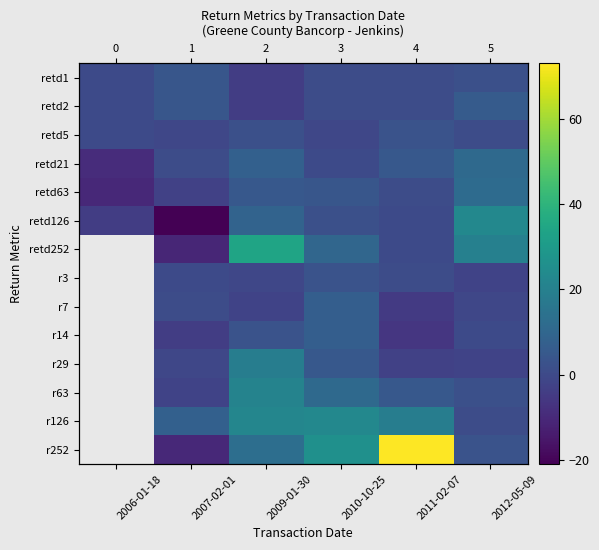

Between 2007-02-01 and 2010-10-25, which series saw the biggest shift?

r252